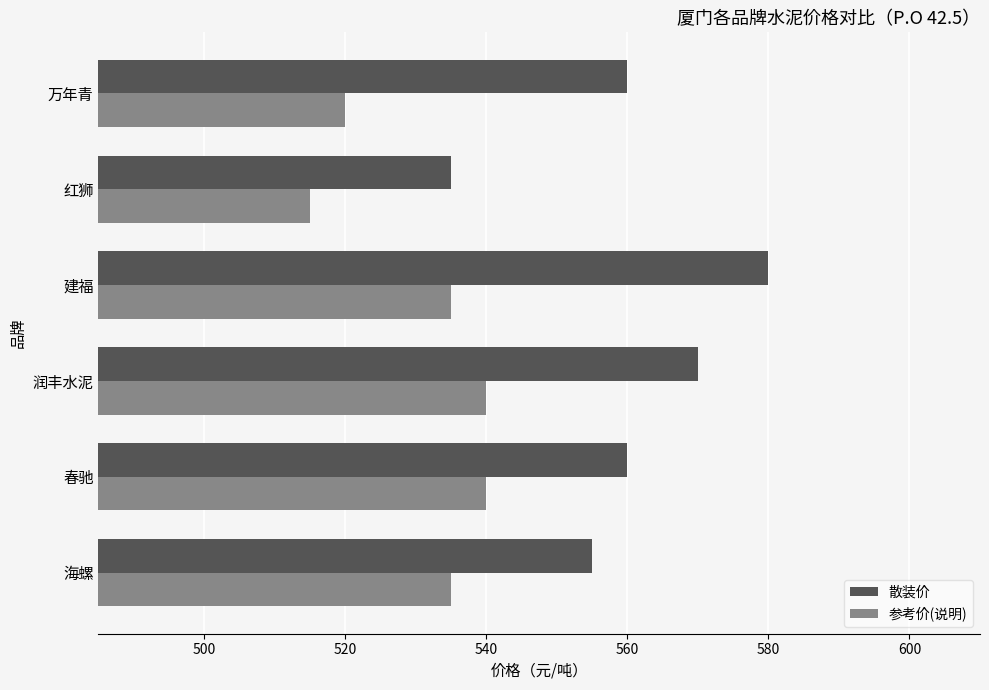

What is the sum of the 参考价(说明) values at 万年青 and 春驰?

1060